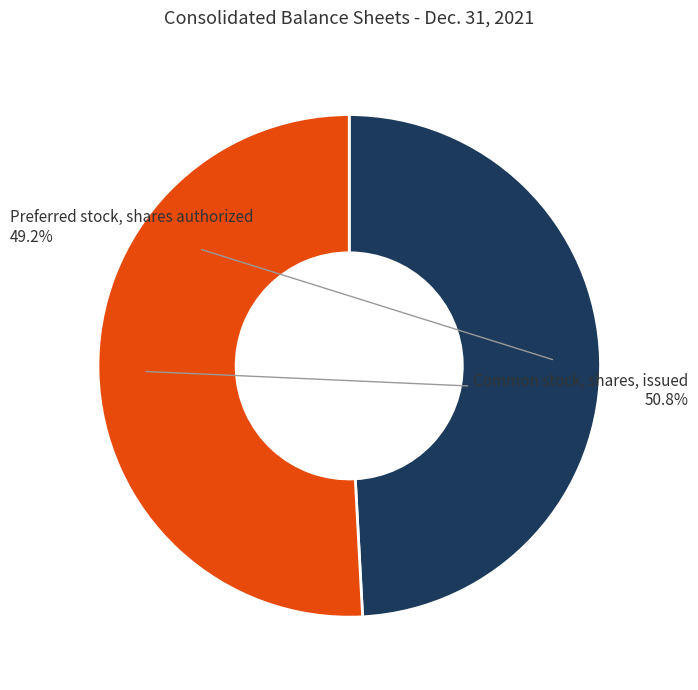

Is there any slice that represents more than half of the pie?

Yes